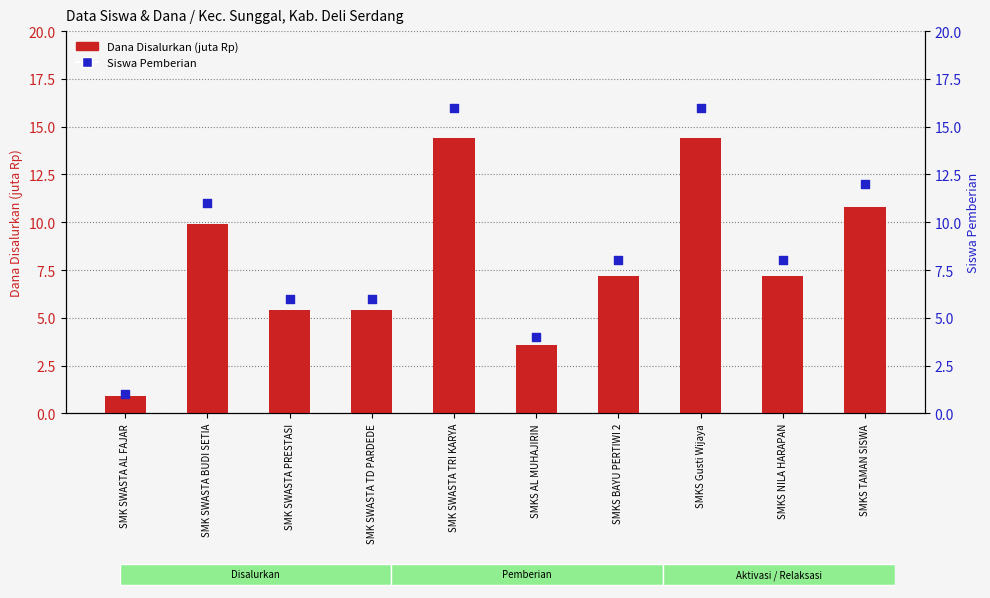

Which series has the largest total across all categories?

Siswa Pemberian